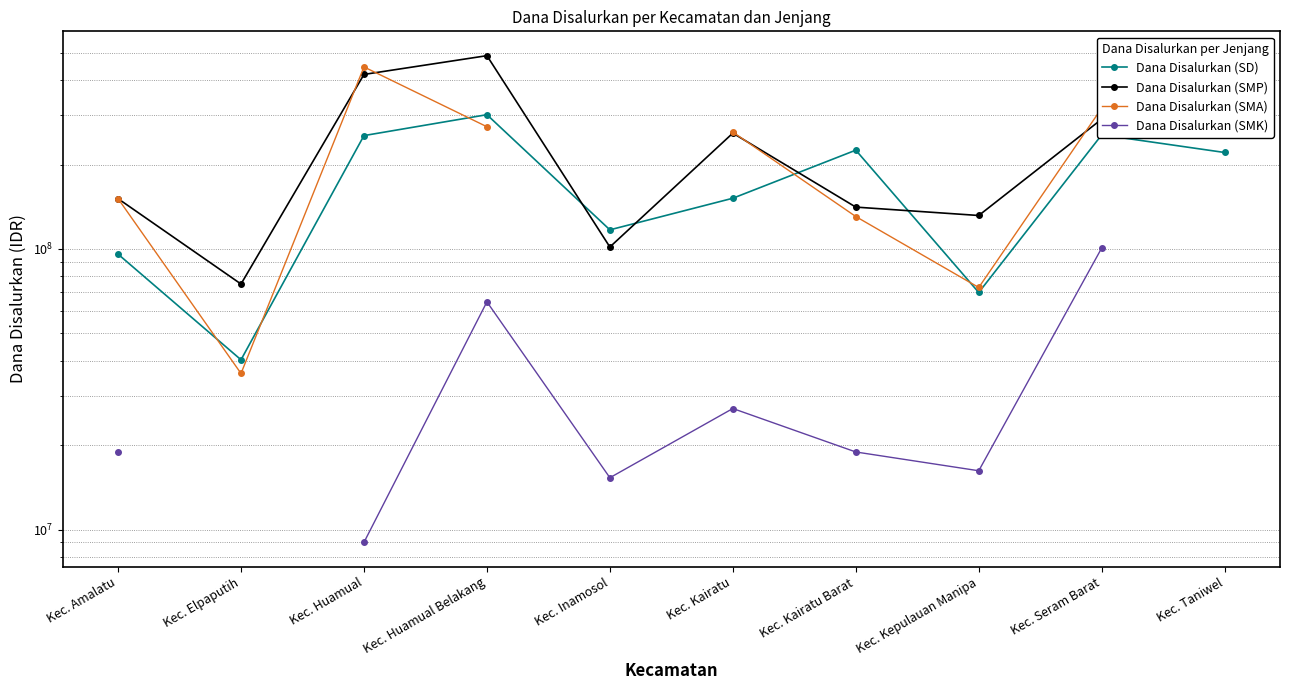

Is it true that Dana Disalurkan (SMK) equals 18900000.0 at Kec. Kairatu Barat?

True